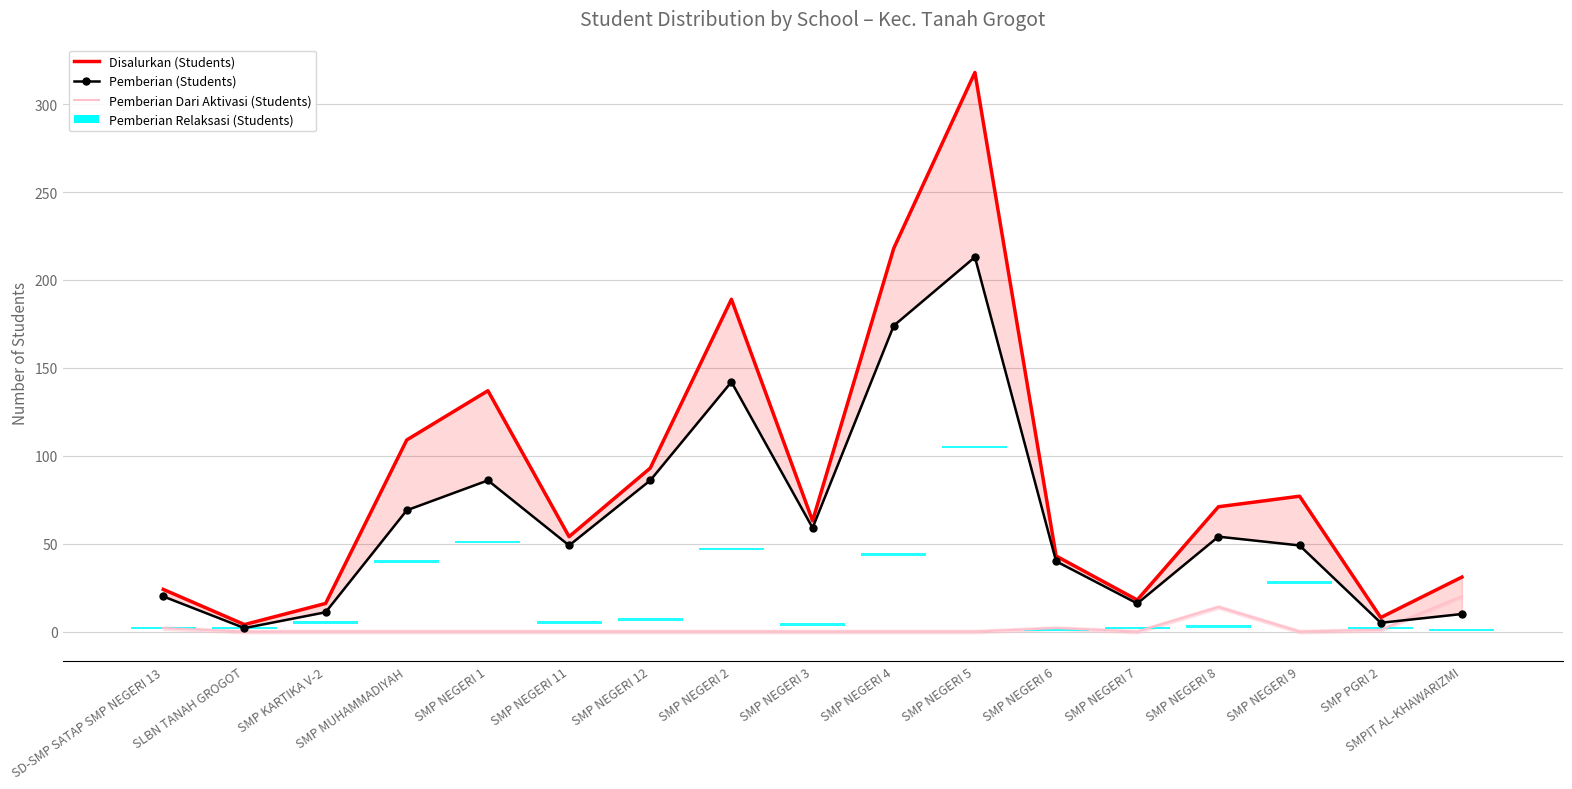

What is the sum of the Disalurkan (Students) values at SMP KARTIKA V-2 and SMP NEGERI 2?

205